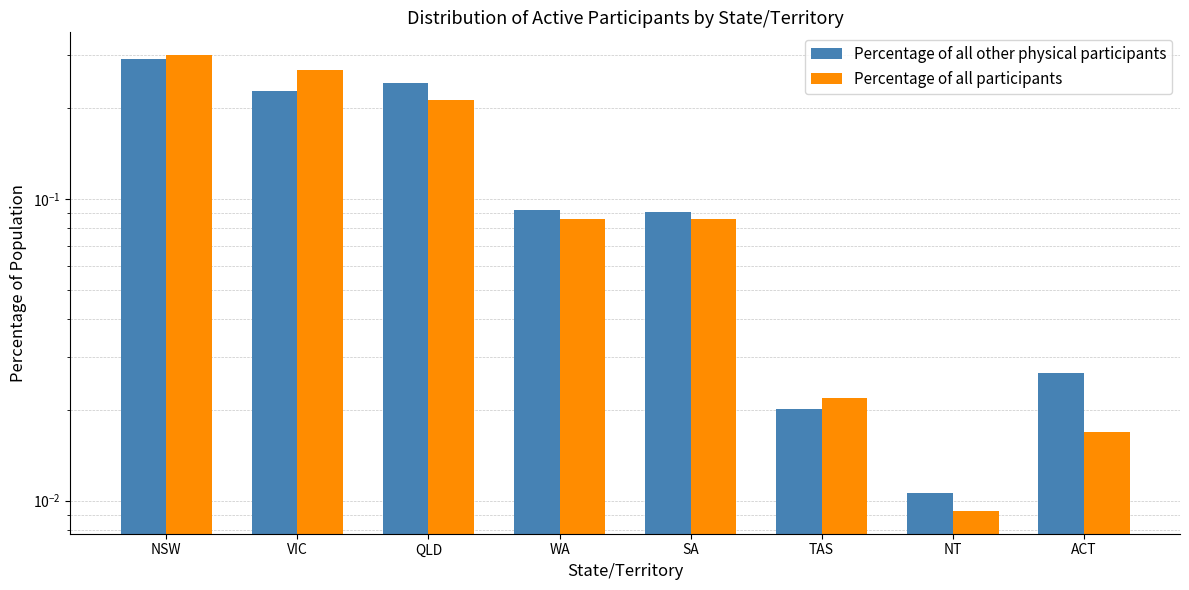

What is the sum of all Percentage of all participants values?

1.0